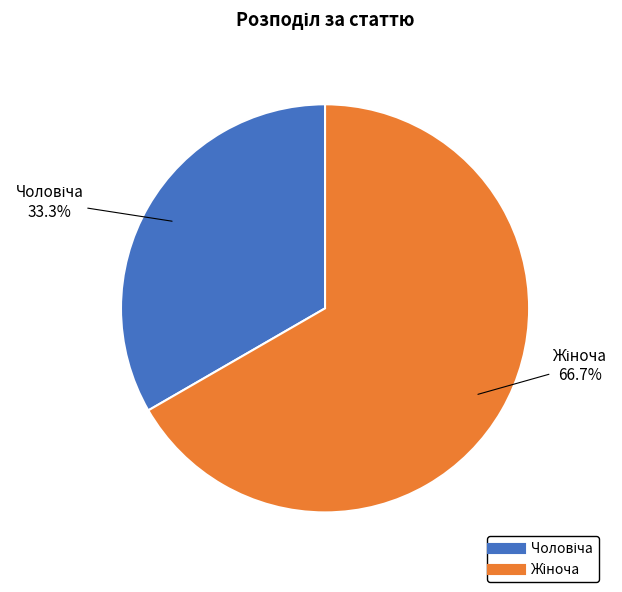

Is there a majority slice in this chart?

Yes